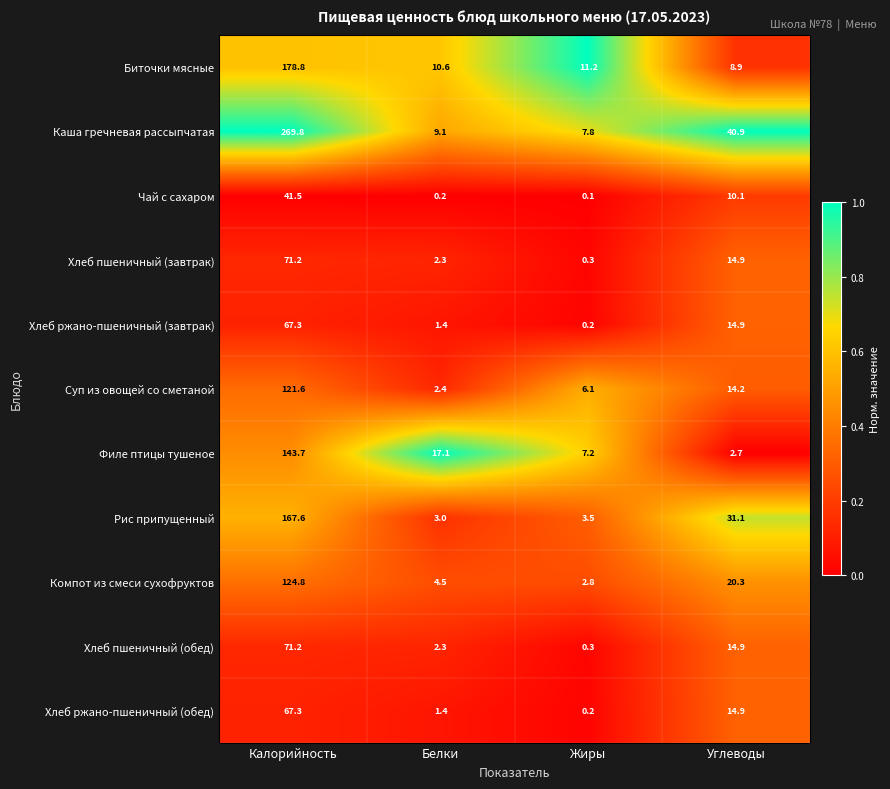

True or false: Рис припущенный has a value of 3.0 at Белки.

True